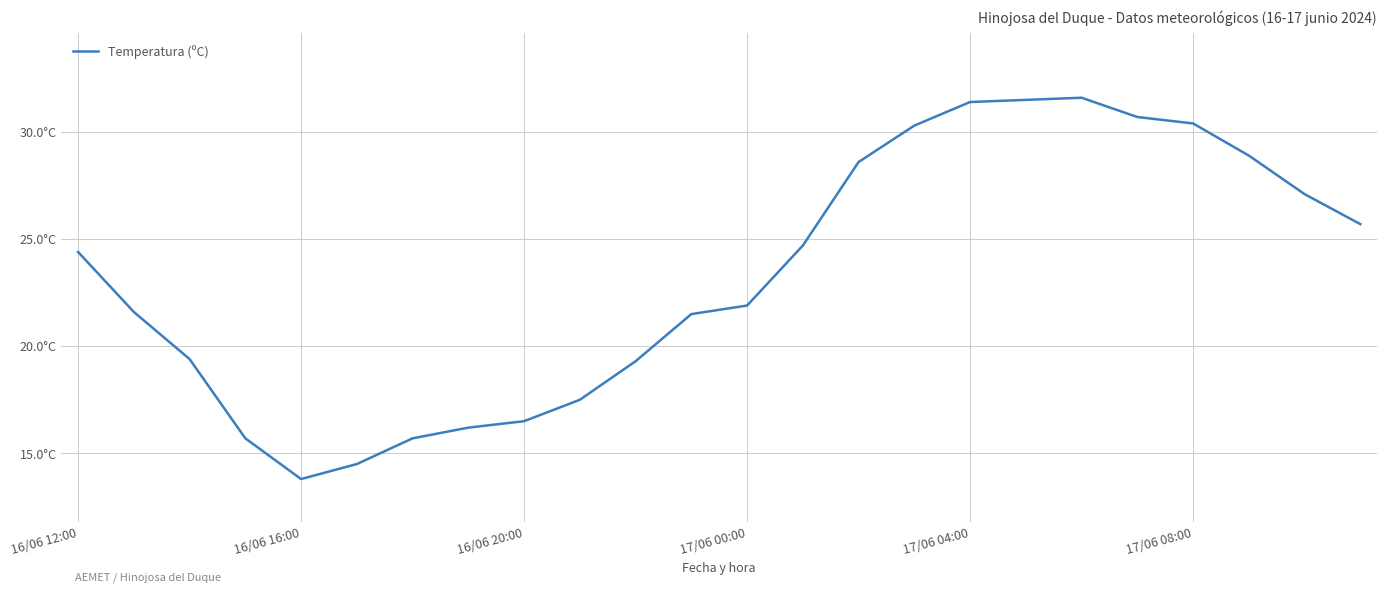

What is the value of the 11th point from the left?

19.3